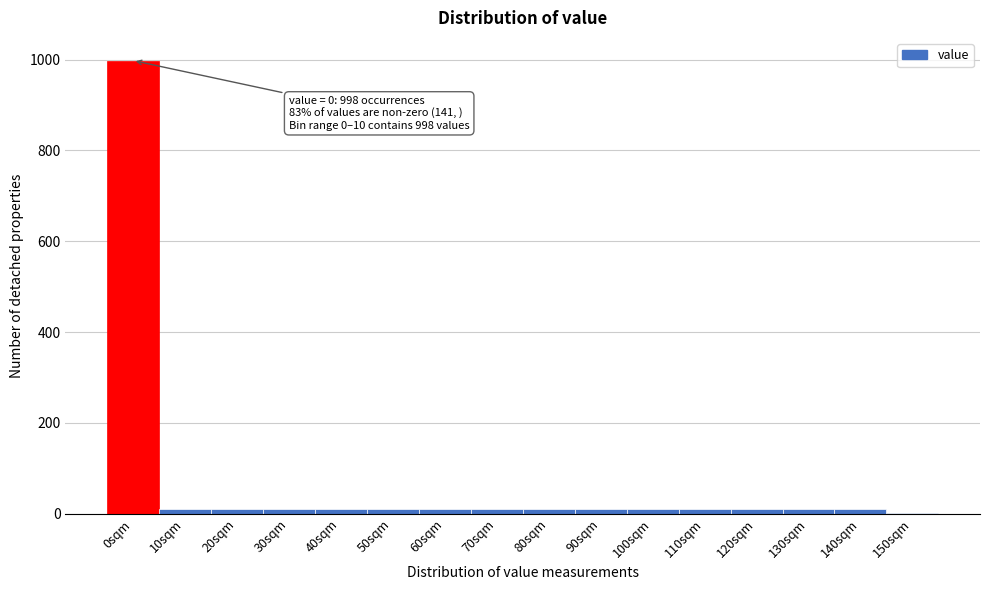

Reading left to right, transcribe all the data shown in this chart.

0sqm=998	10sqm=10	20sqm=10	30sqm=10	40sqm=10	50sqm=10	60sqm=10	70sqm=10	80sqm=10	90sqm=10	100sqm=10	110sqm=10	120sqm=10	130sqm=10	140sqm=10	150sqm=1